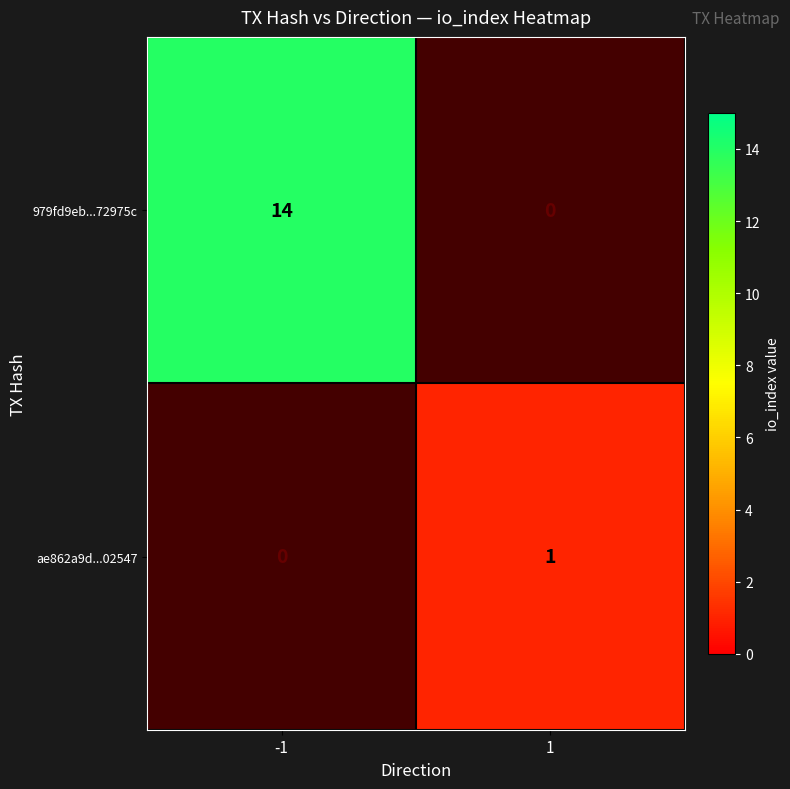

The 979fd9eb...72975c series shows 4 at -1. True or false?

False